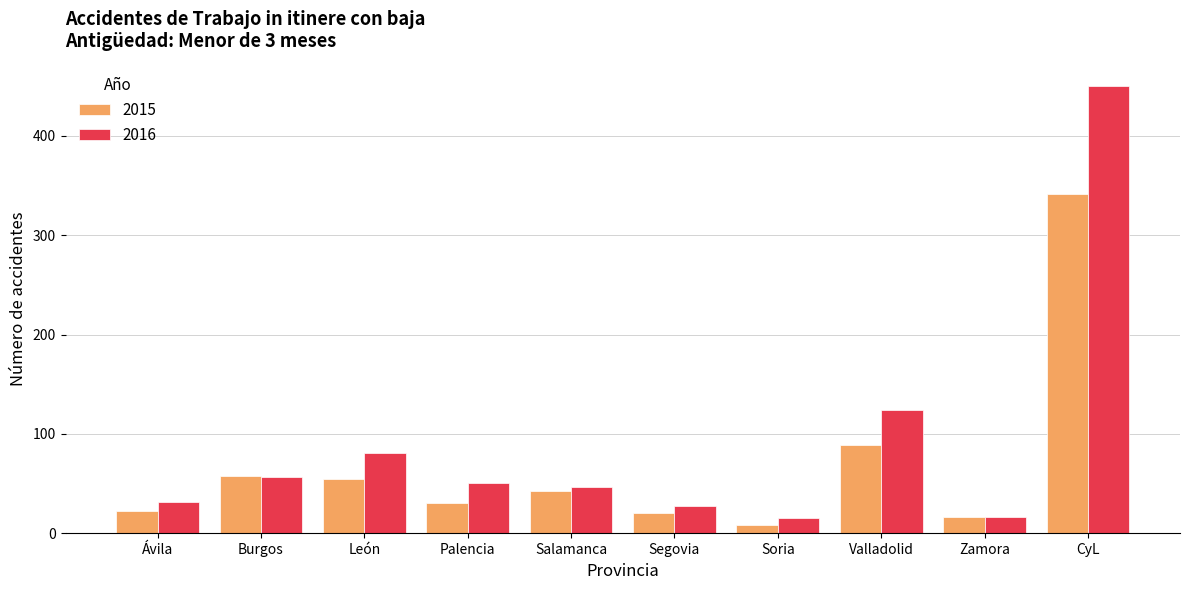

What is the difference between the maximum and minimum values in the 2016 series?

435